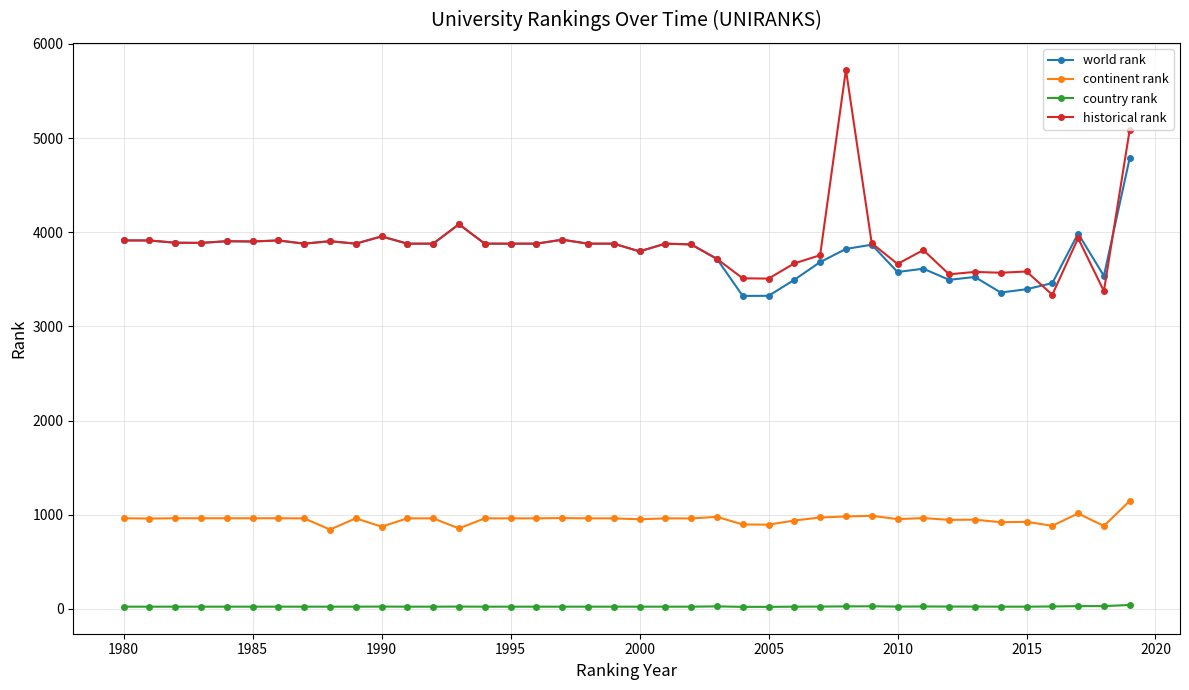

At how many categories does at least one series exceed 1974?

40